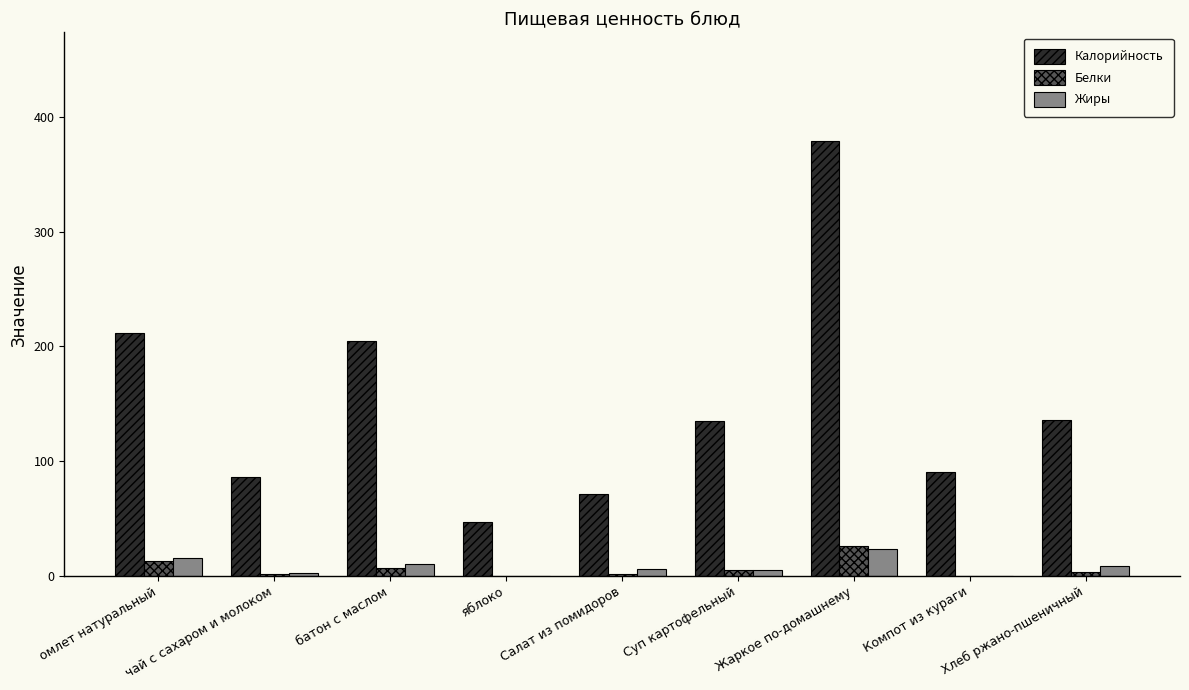

Which series changed the most between омлет натуральный and Хлеб ржано-пшеничный?

Калорийность